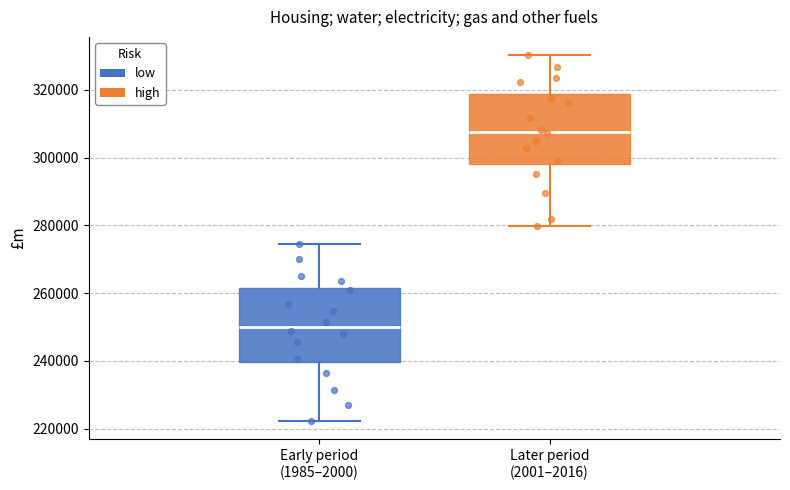

Reading left to right, transcribe this box plot: for each box, give where its median line is, the range the box spans, and where its two whiskers end, as read against the y-axis. The values are not printed on the chart, so give them approximately, as read against the axis.

Early period (1985–2000): median 250000, box 240000 to 262000, whiskers 222000 to 274000
Later period (2001–2016): median 308000, box 298000 to 318000, whiskers 280000 to 330000